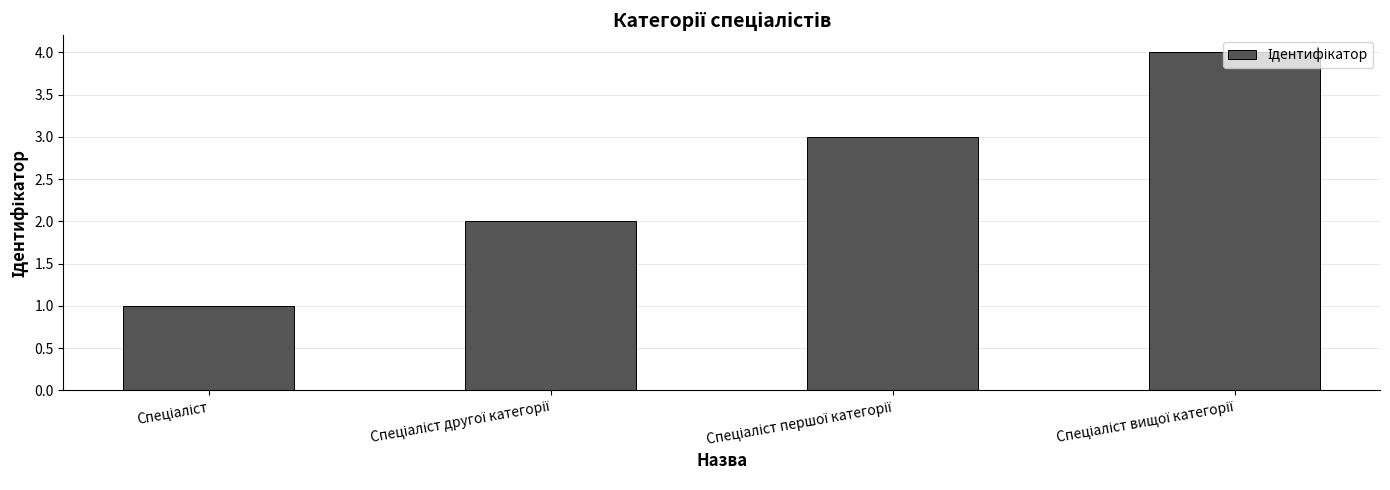

What is the sum of all values?

10